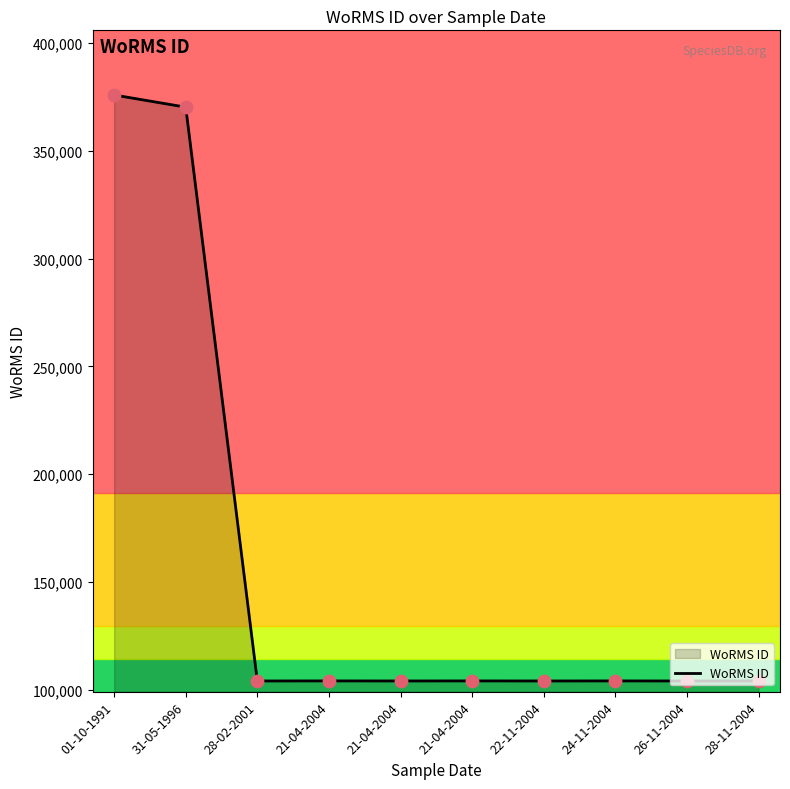

What is the ratio of the value at 28-02-2001 to the value at 22-11-2004?

1.0